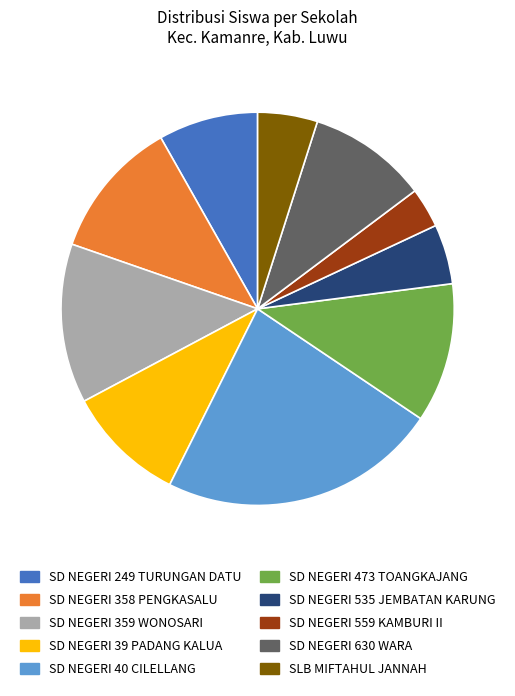

Count the number of slices in the pie.

10